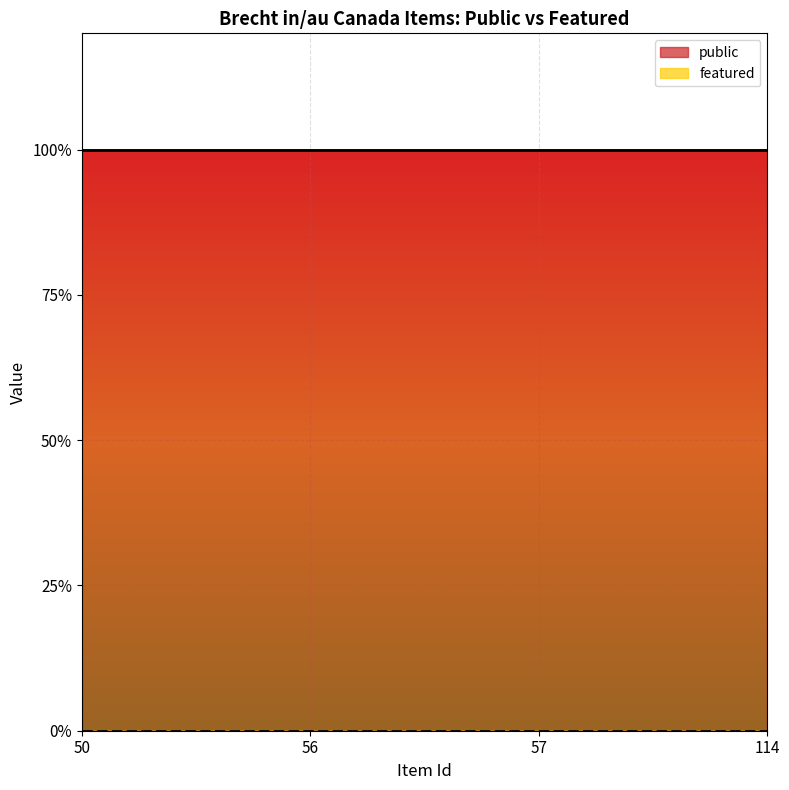

Rank the series by their average value, from lowest to highest.

featured, public